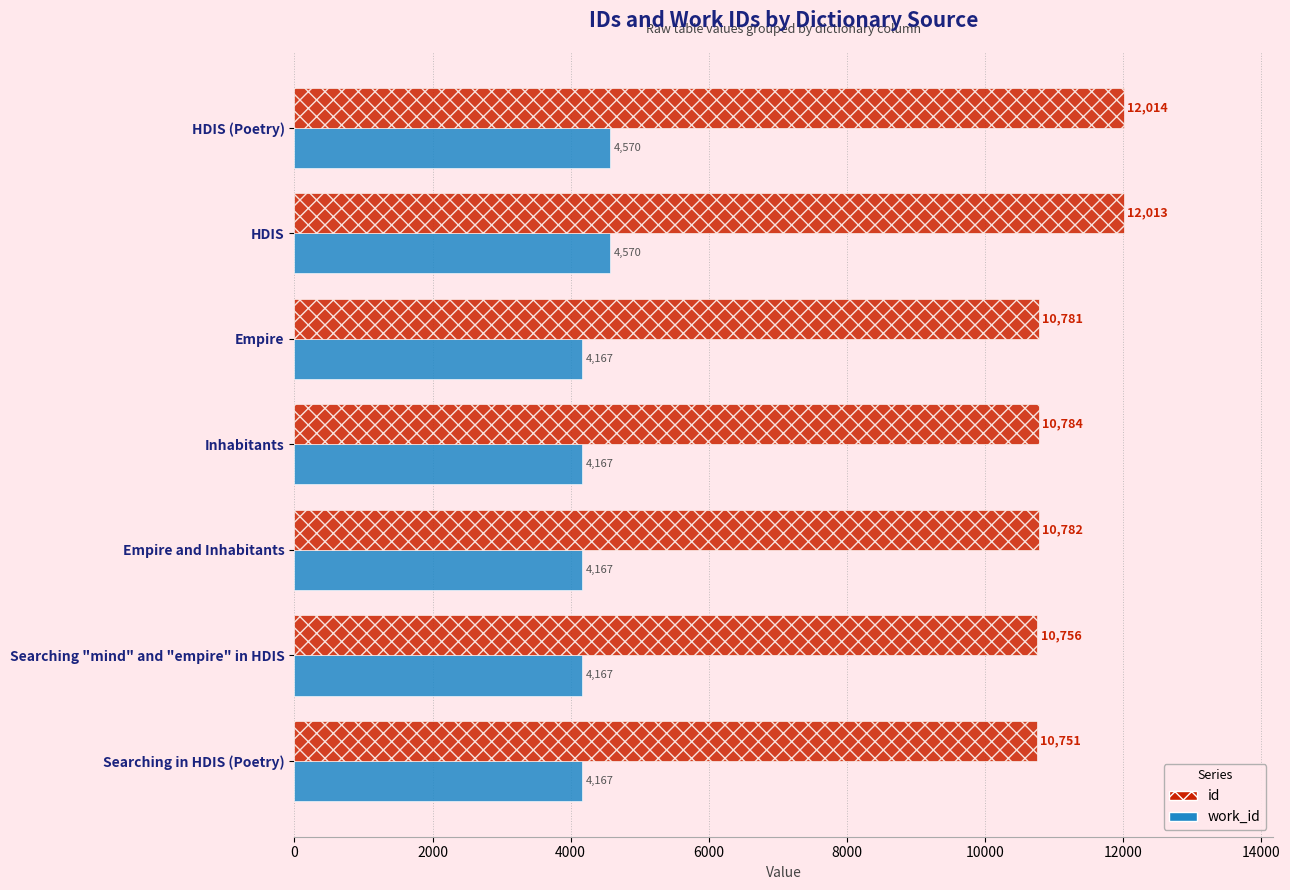

What is the difference between the maximum and second lowest values in the work_id series?

403